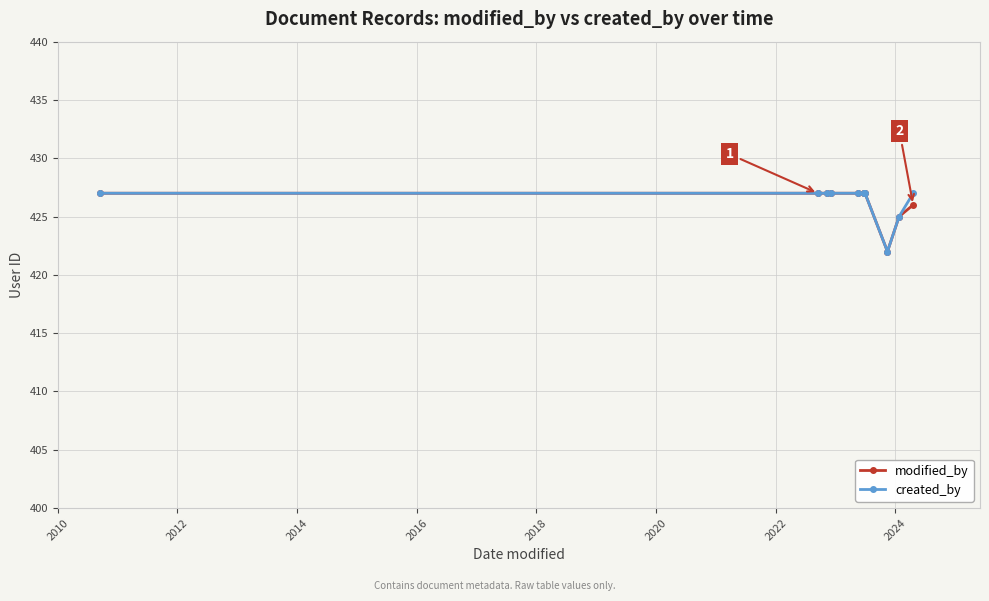

In modified_by, how many points are lower than both neighbors (excluding endpoints)?

1